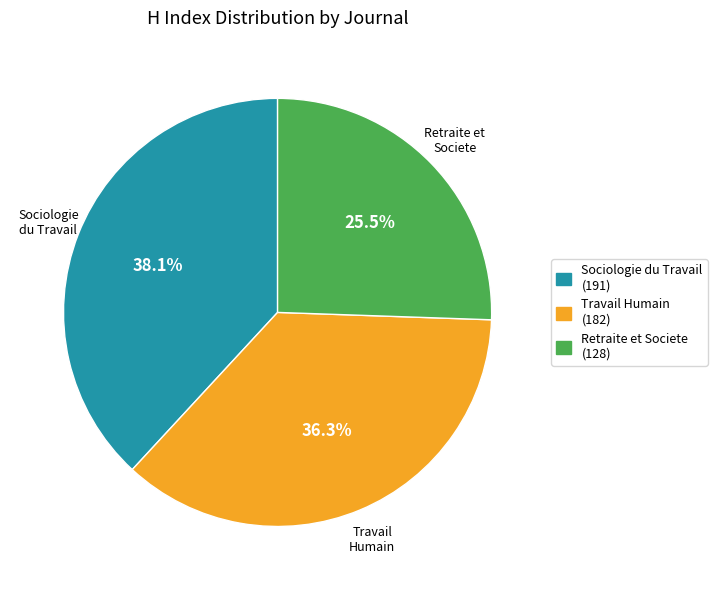

Which category has the biggest portion of the pie?

Sociologie du Travail